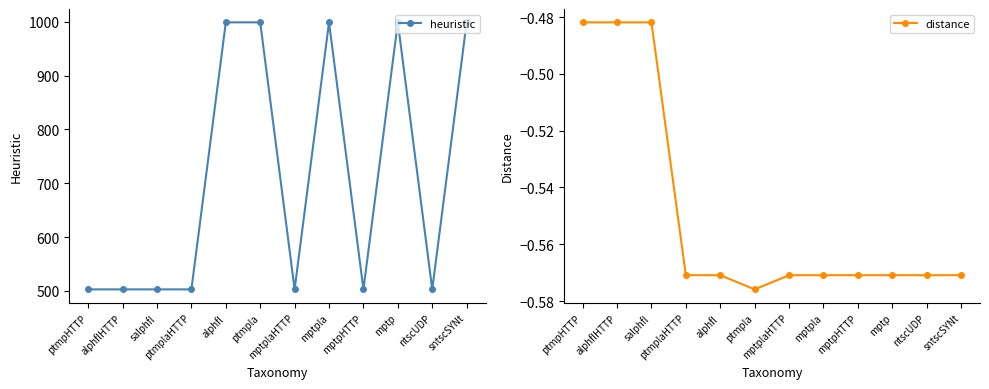

How many data points does each series have?

12